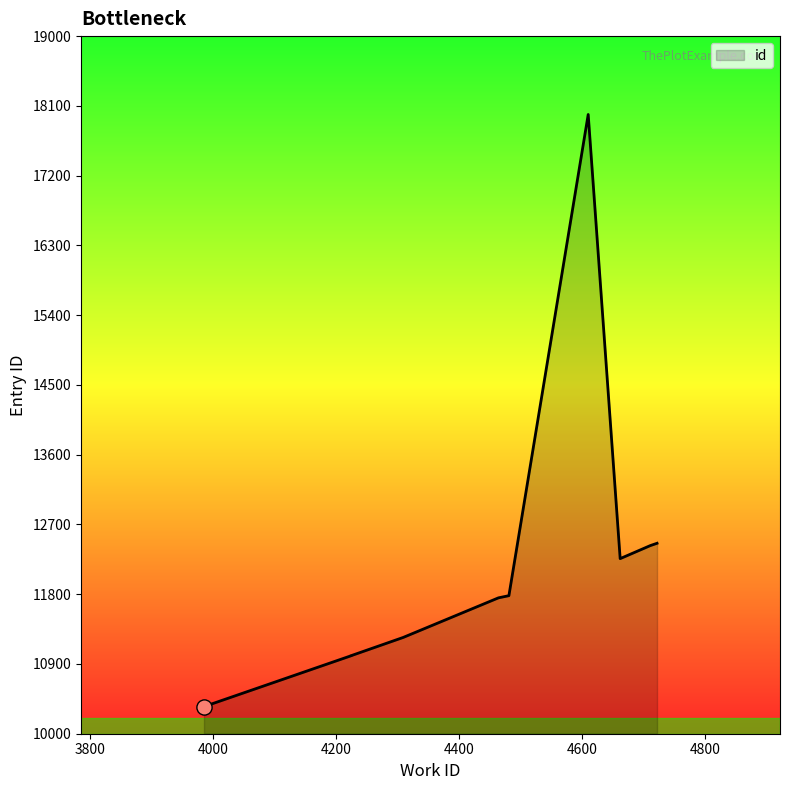

What is the change in value from 4224 to 4464?

+747